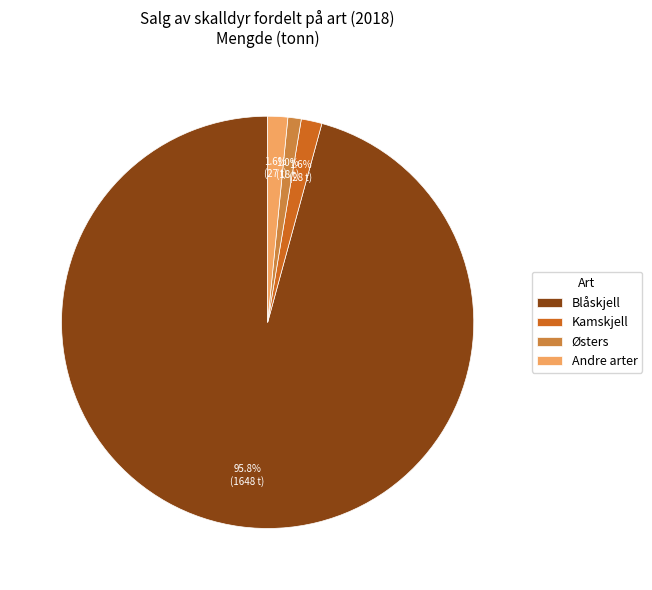

Between Andre arter and Østers, which is larger?

Andre arter